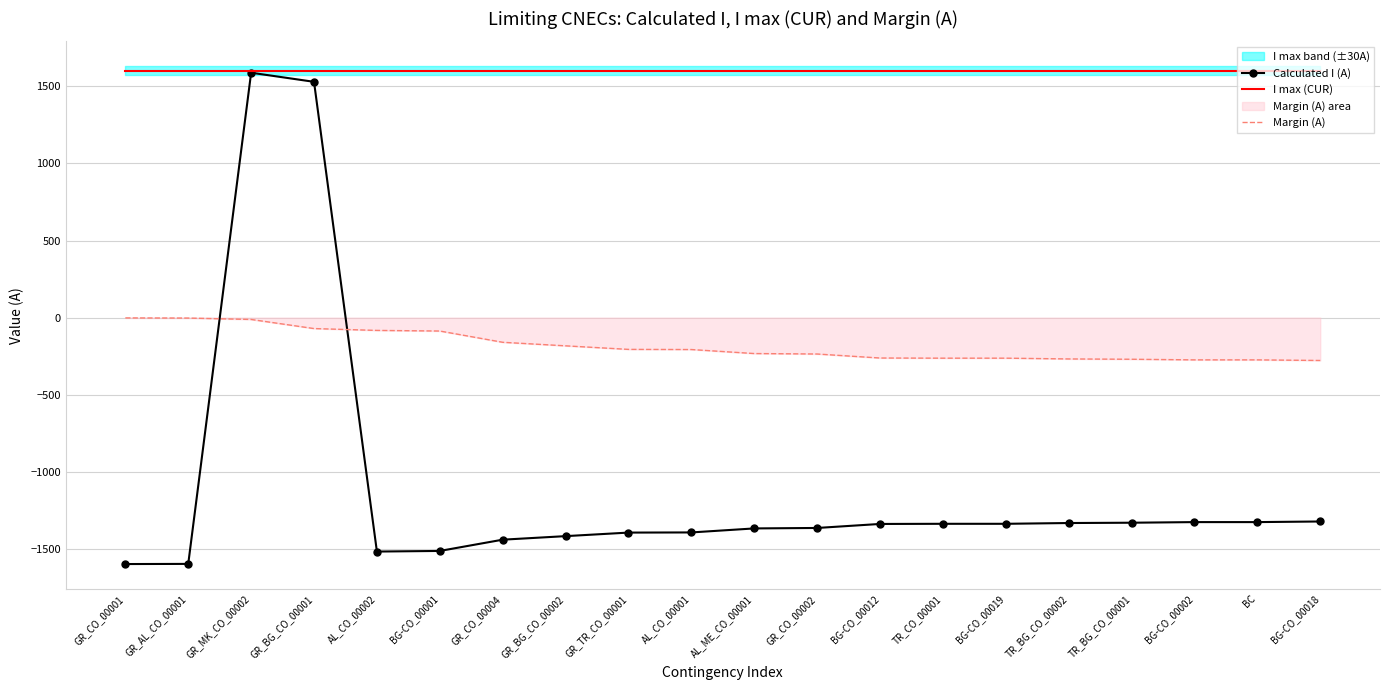

True or false: Margin (A) has more than 1 points higher than both neighbors.

False